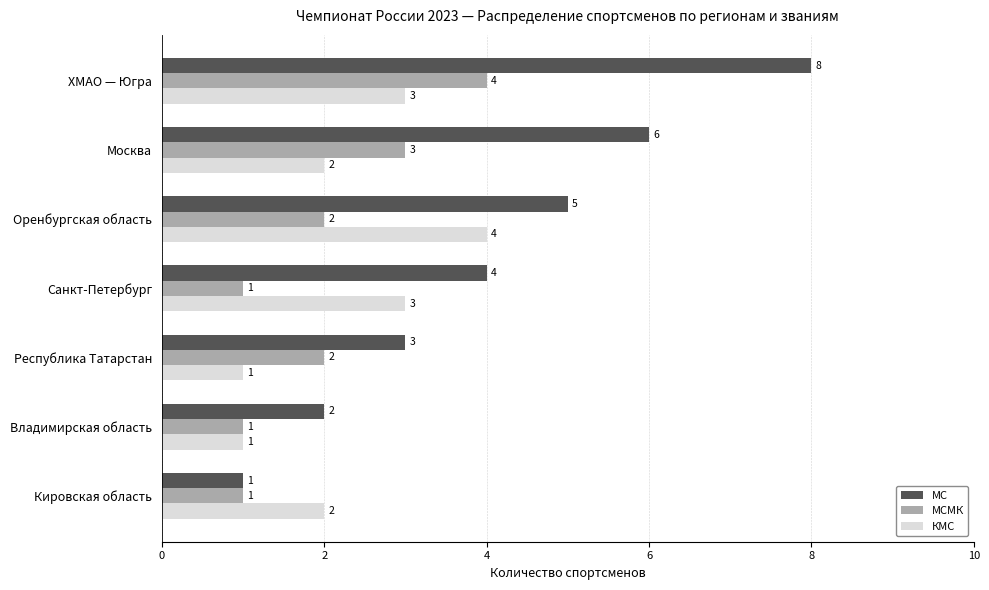

What is the greatest value displayed?

8